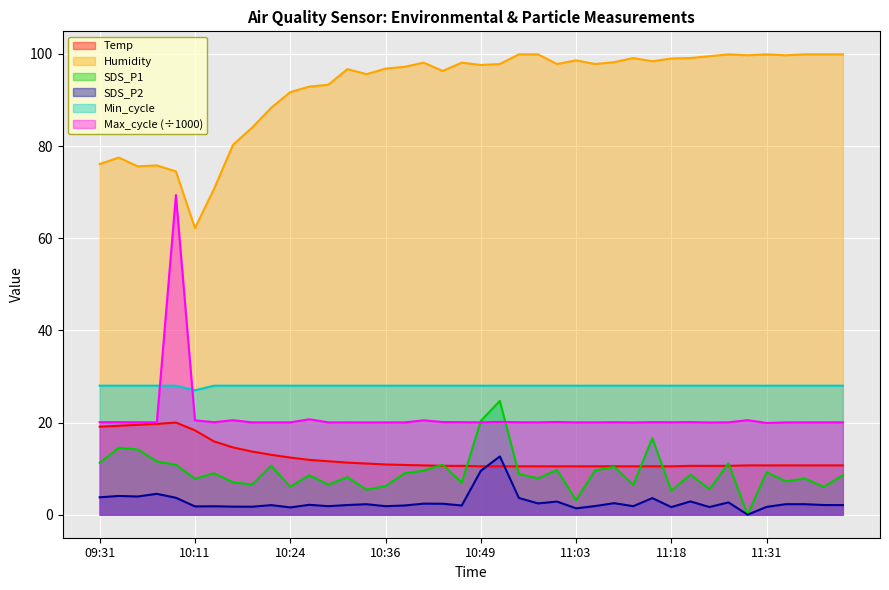

At which category does Humidity reach its first local valley?

09:35